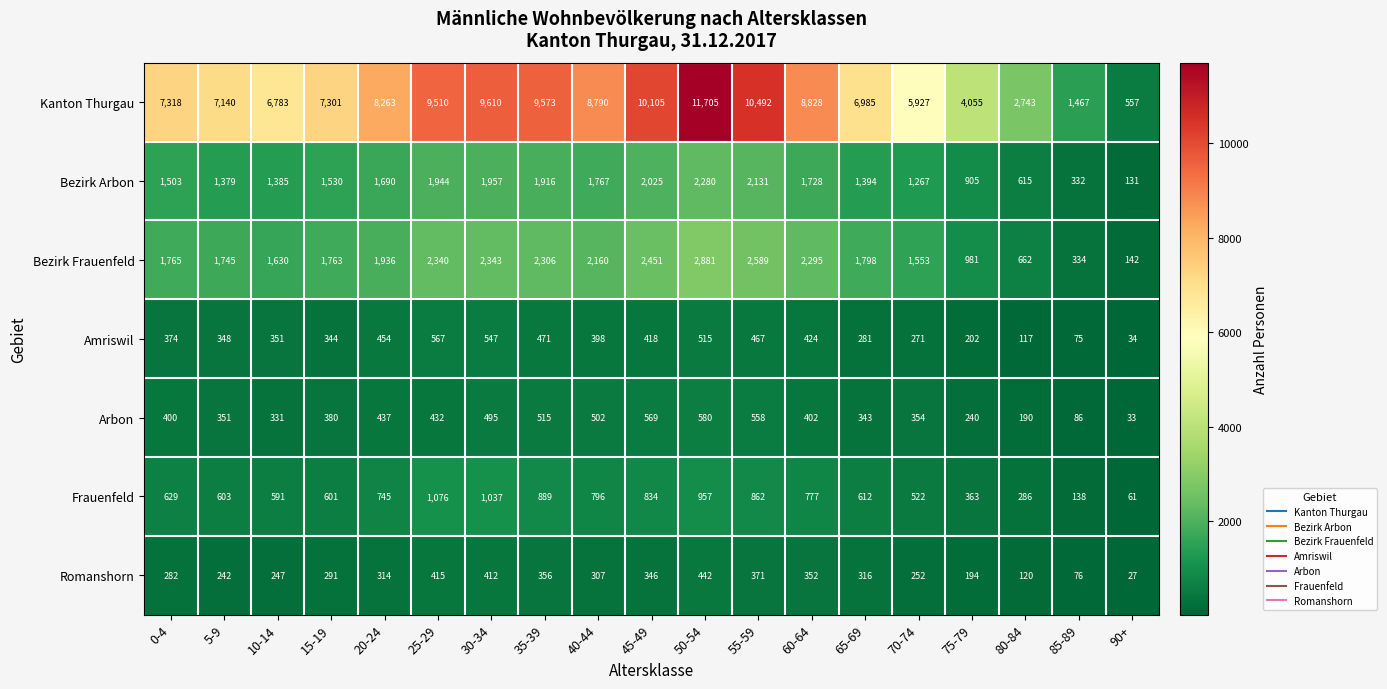

Rank the series at 70-74 from highest to lowest value.

Kanton Thurgau, Bezirk Frauenfeld, Bezirk Arbon, Frauenfeld, Arbon, Amriswil, Romanshorn